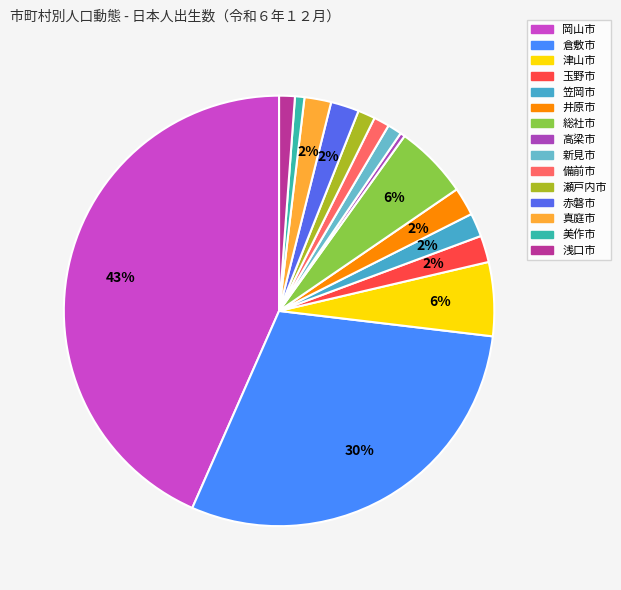

Count the number of slices in the pie.

15